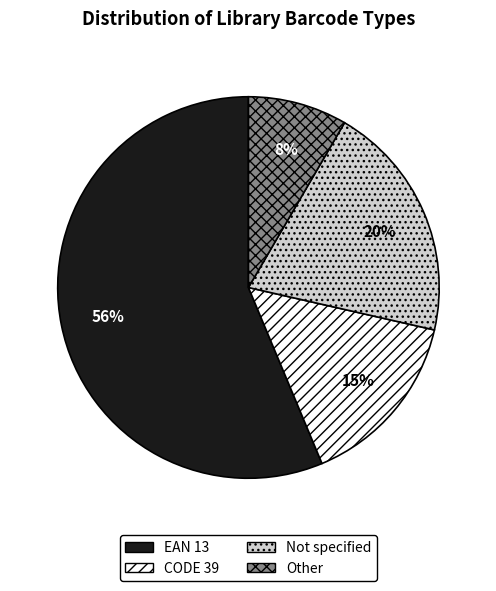

To the nearest percent, what is the difference between the largest and smallest slice percentages?

48%